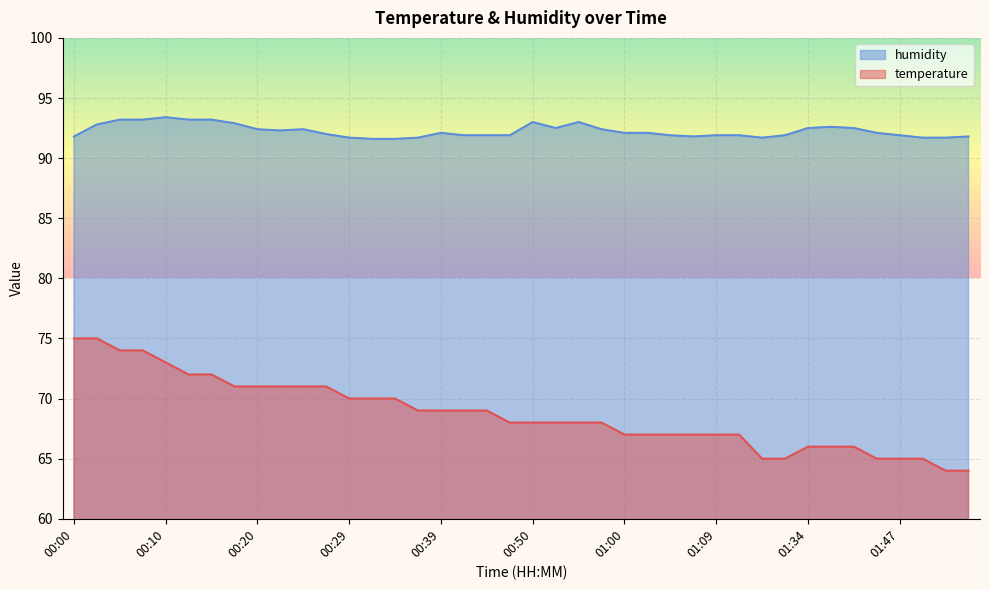

At 01:02, list the series in order from smallest to largest.

temperature, humidity